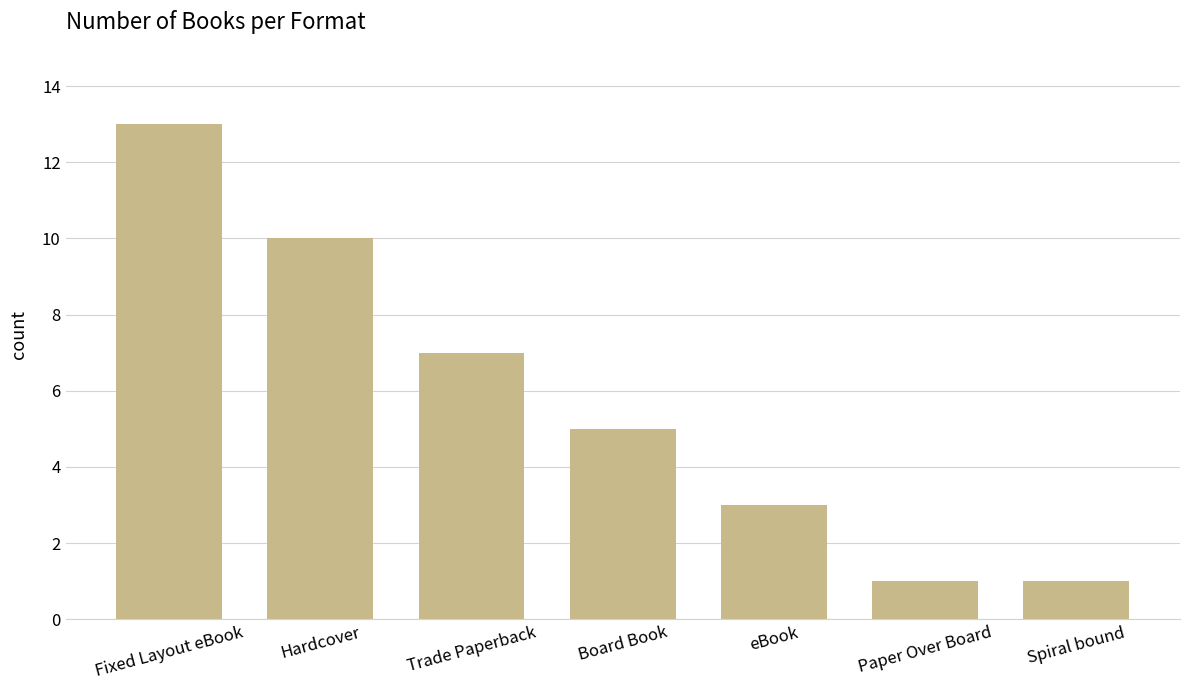

What is the label of the 4th bar from the right?

Board Book